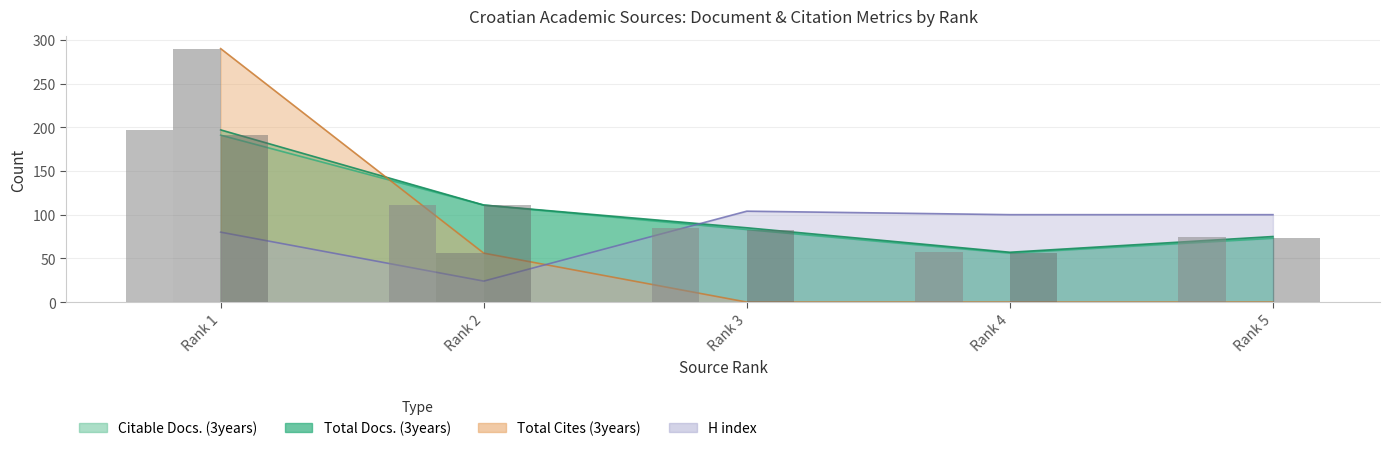

What is the value of the Total Cites (3years) bar at the 2nd from the left?

56